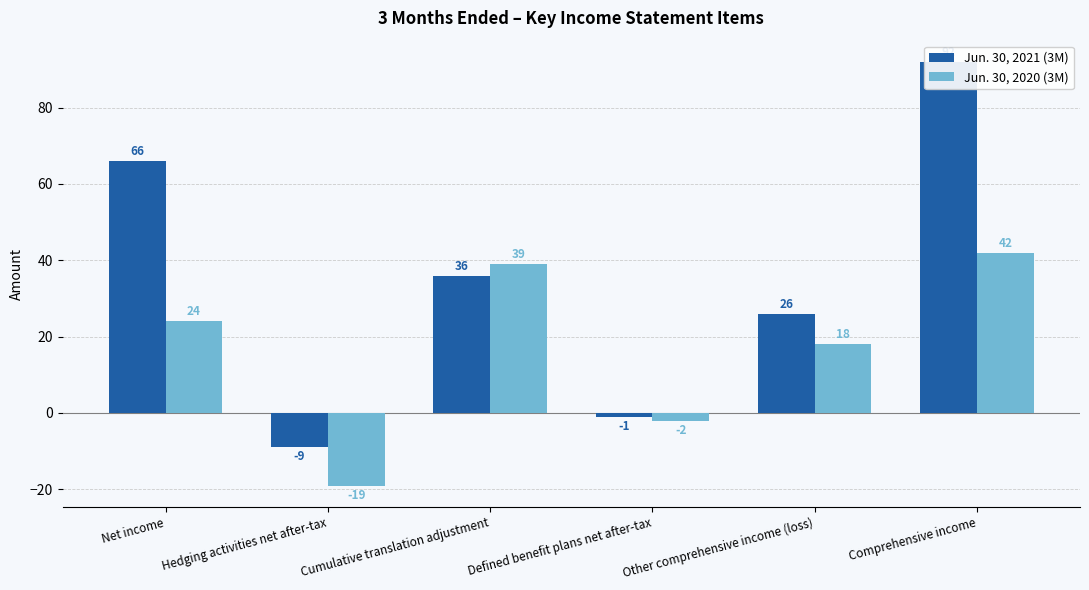

What position from the left is Other comprehensive income (loss)?

5